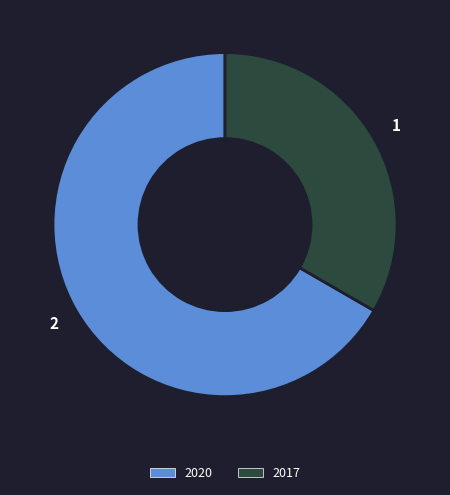

Is there any slice that represents more than half of the pie?

Yes